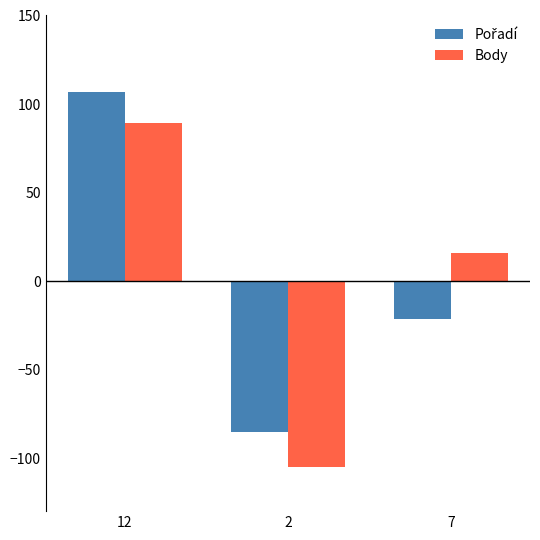

What is the difference between the maximum and minimum values in the Body series?

194.0